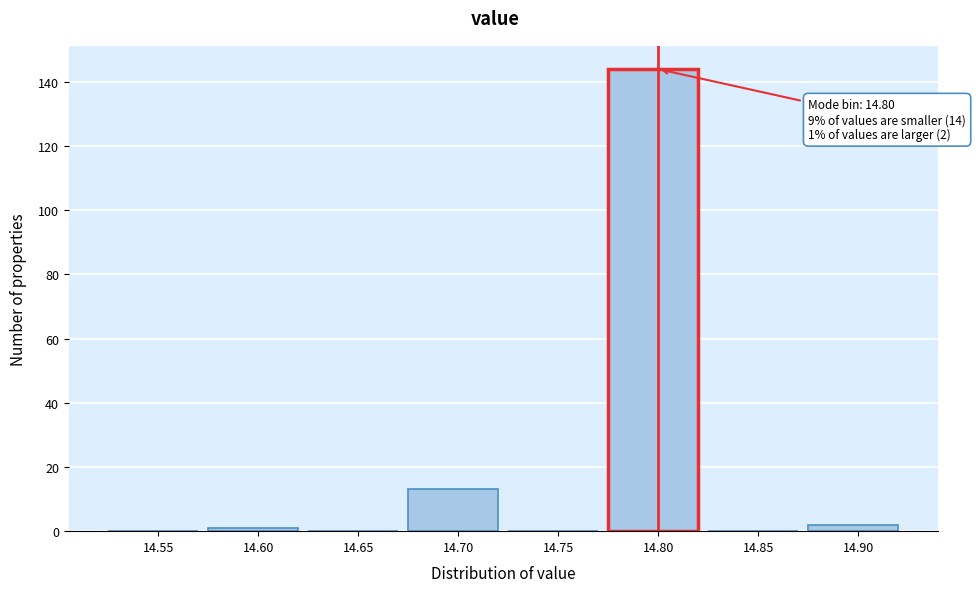

Reading right to left, what are all the values shown in this chart?

14.90=2	14.85=0	14.80=144	14.75=0	14.70=13	14.65=0	14.60=1	14.55=0